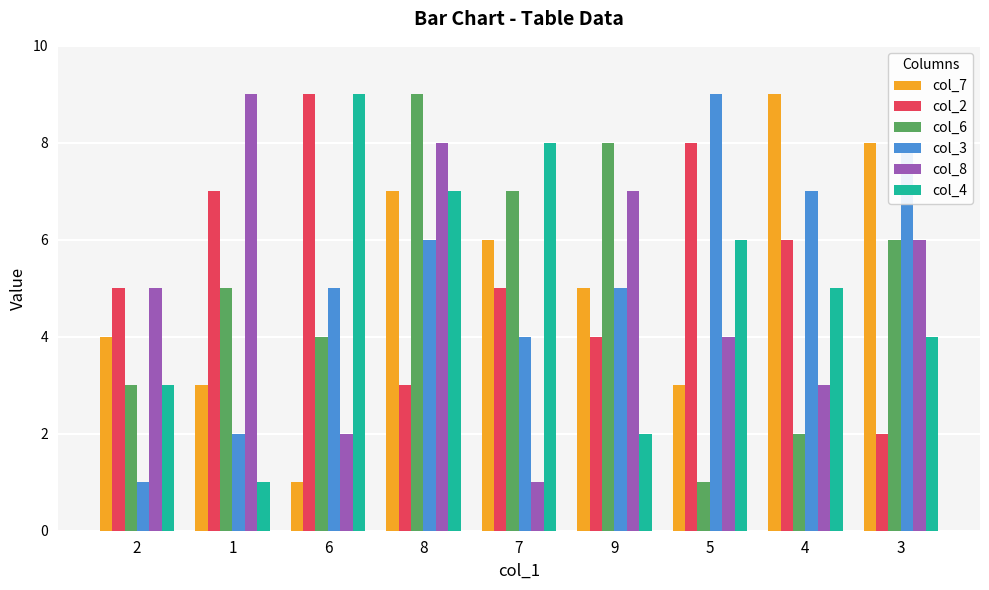

How many bars are there in total?

54